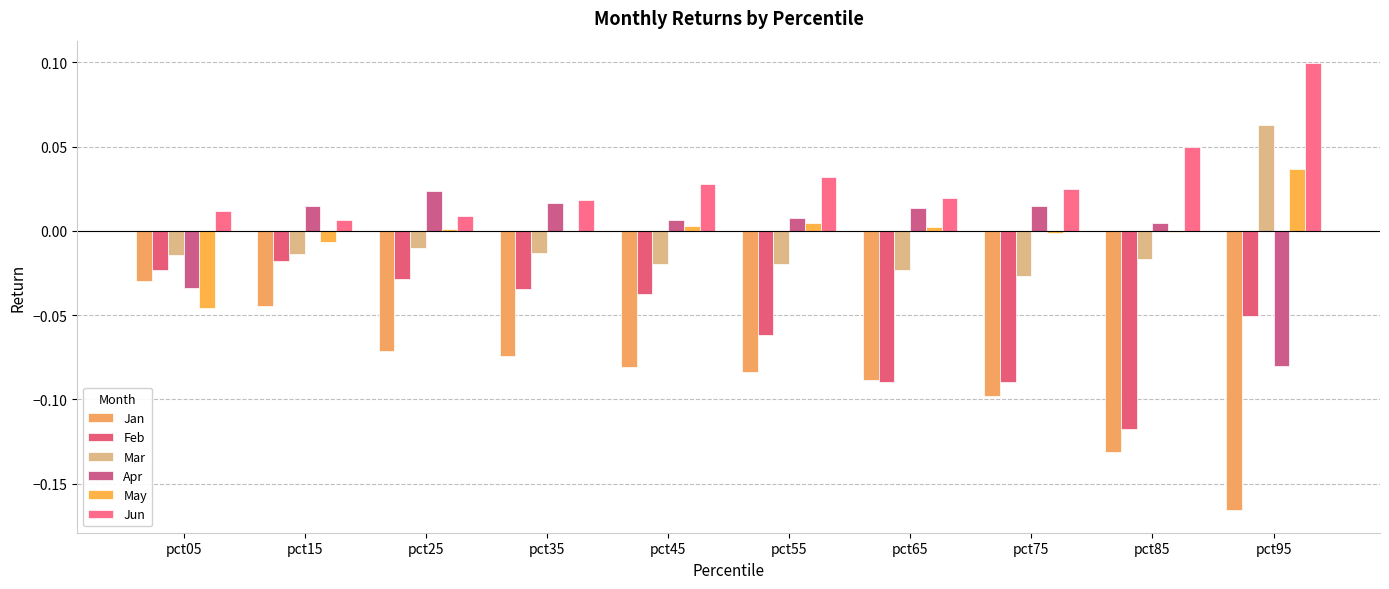

Reading left to right, list all the values displayed in this chart.

Jan: -0.0	-0.0	-0.1	-0.1	-0.1	-0.1	-0.1	-0.1	-0.1	-0.2
Feb: -0.0	-0.0	-0.0	-0.0	-0.0	-0.1	-0.1	-0.1	-0.1	-0.1
Mar: -0.0	-0.0	-0.0	-0.0	-0.0	-0.0	-0.0	-0.0	-0.0	0.1
Apr: -0.0	0.0	0.0	0.0	0.0	0.0	0.0	0.0	0.0	-0.1
May: -0.0	-0.0	0.0	-0.0	0.0	0.0	0.0	-0.0	-0.0	0.0
Jun: 0.0	0.0	0.0	0.0	0.0	0.0	0.0	0.0	0.0	0.1